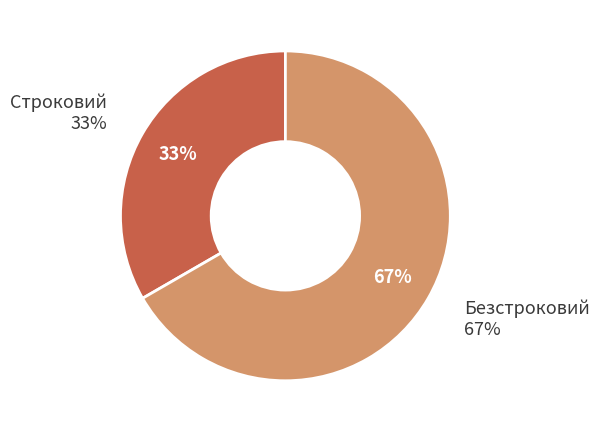

True or false: Строковий accounts for 33% of the total.

True